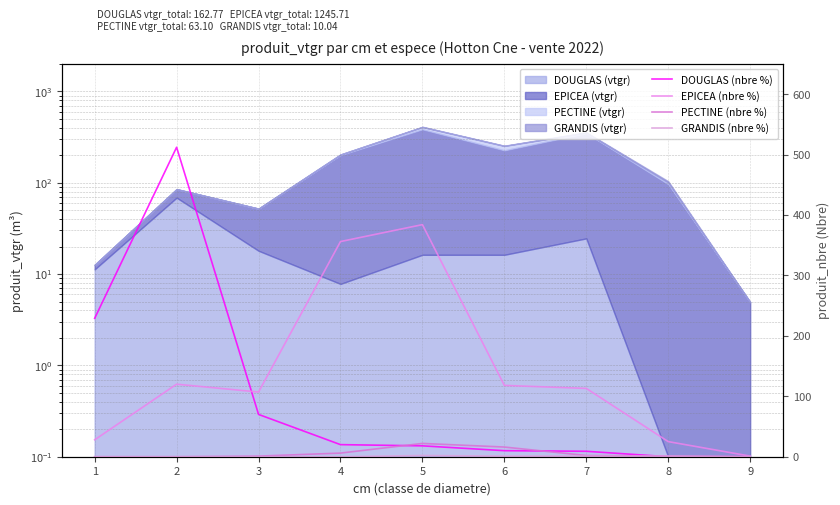

At which label is GRANDIS (nbre %) closest to 1?

6